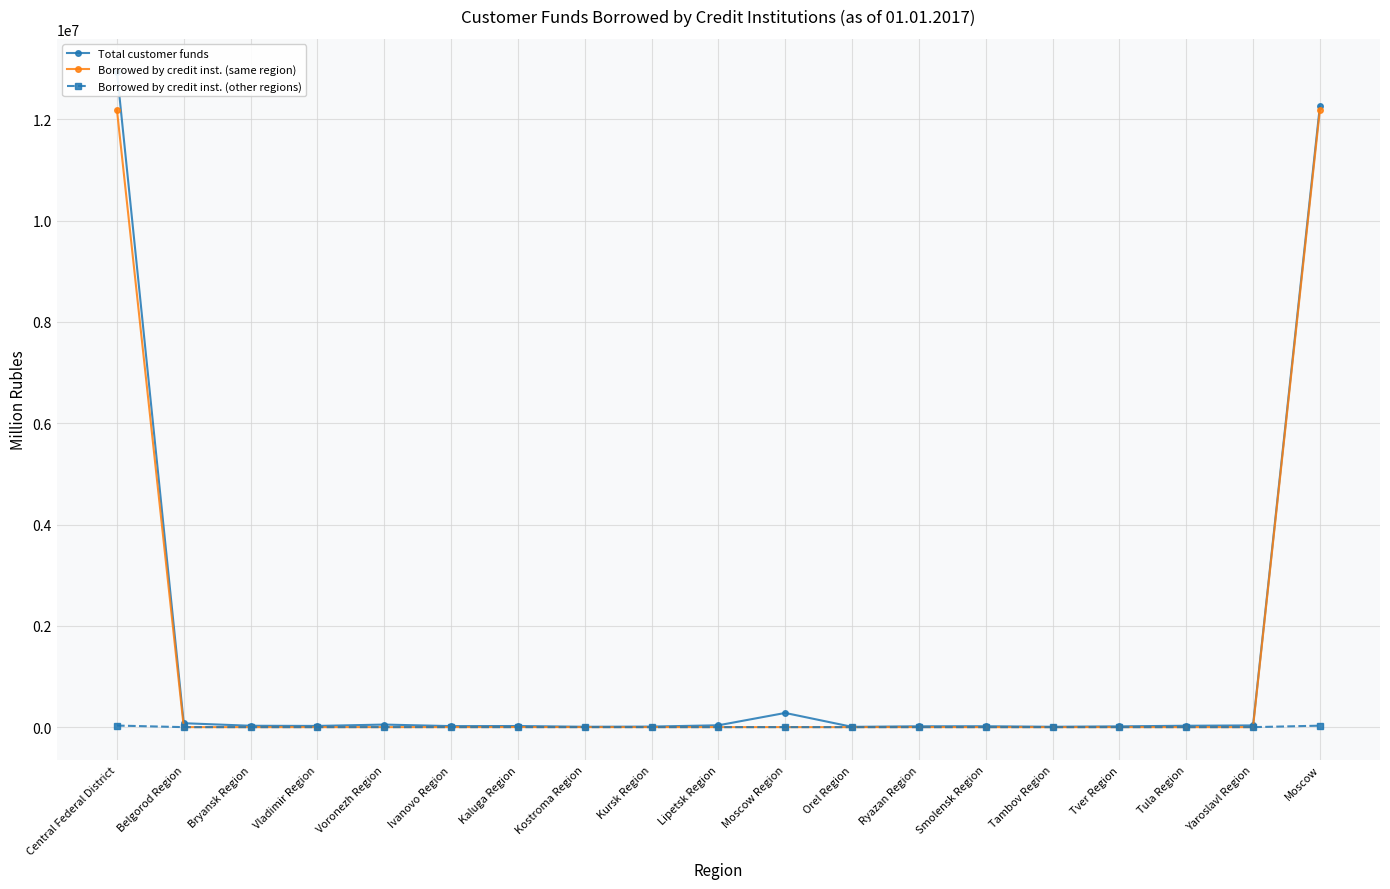

What are all the series names shown in the legend?

Total customer funds, Borrowed by credit inst. (same region), Borrowed by credit inst. (other regions)